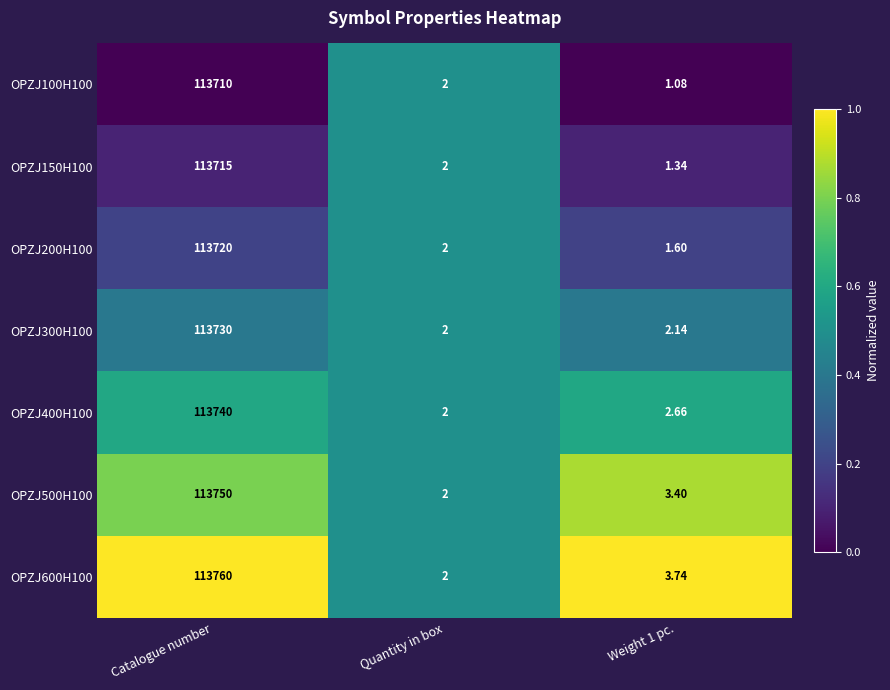

Is the value of OPZJ600H100 at Catalogue number greater than the value of OPZJ150H100 at Catalogue number?

Yes